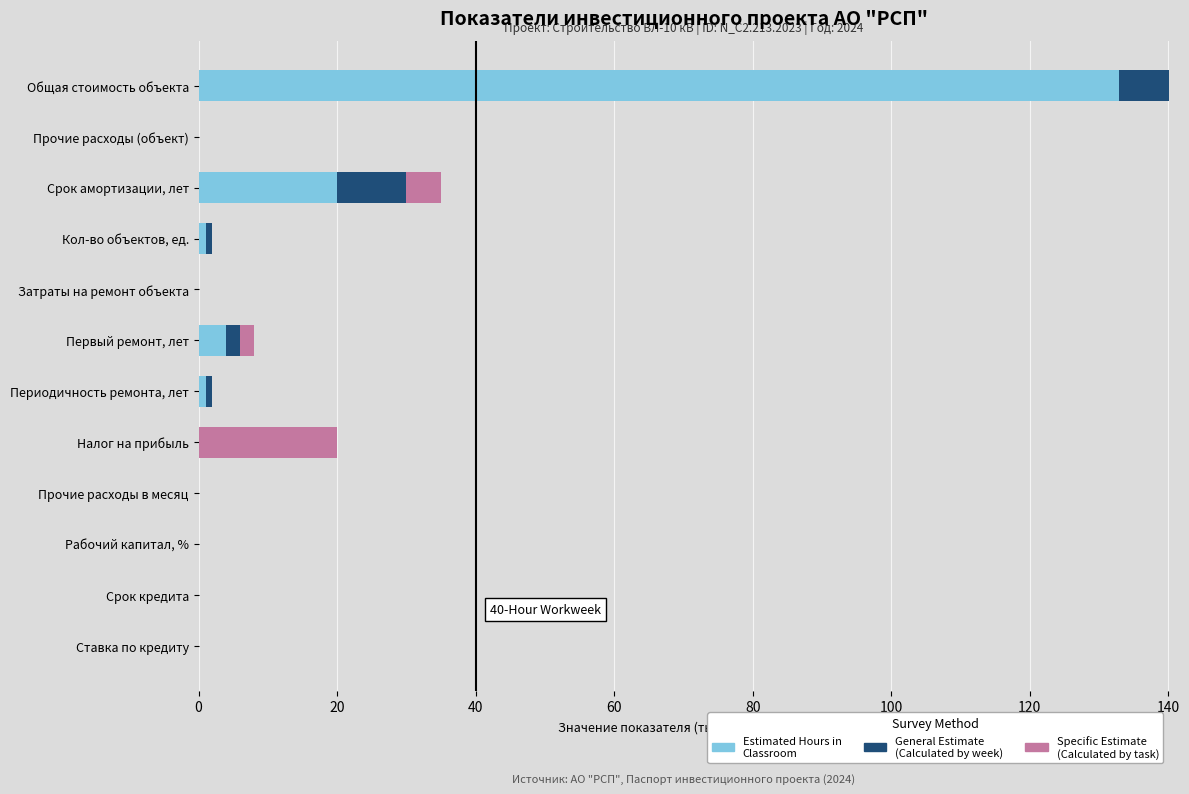

At which category is the sum across all series the highest?

Общая стоимость объекта